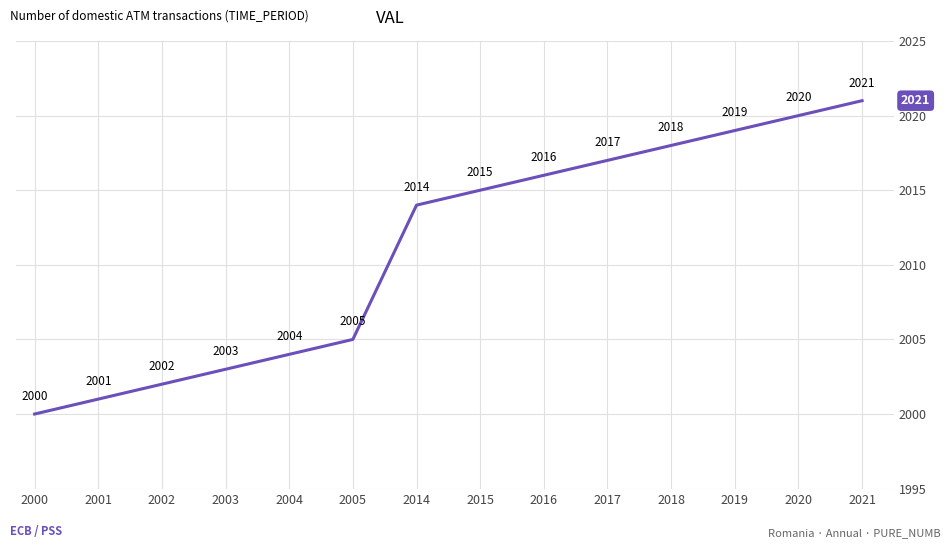

Reading left to right, transcribe all the data shown in this chart.

2000	2001	2002	2003	2004	2005	2014	2015	2016	2017	2018	2019	2020	2021